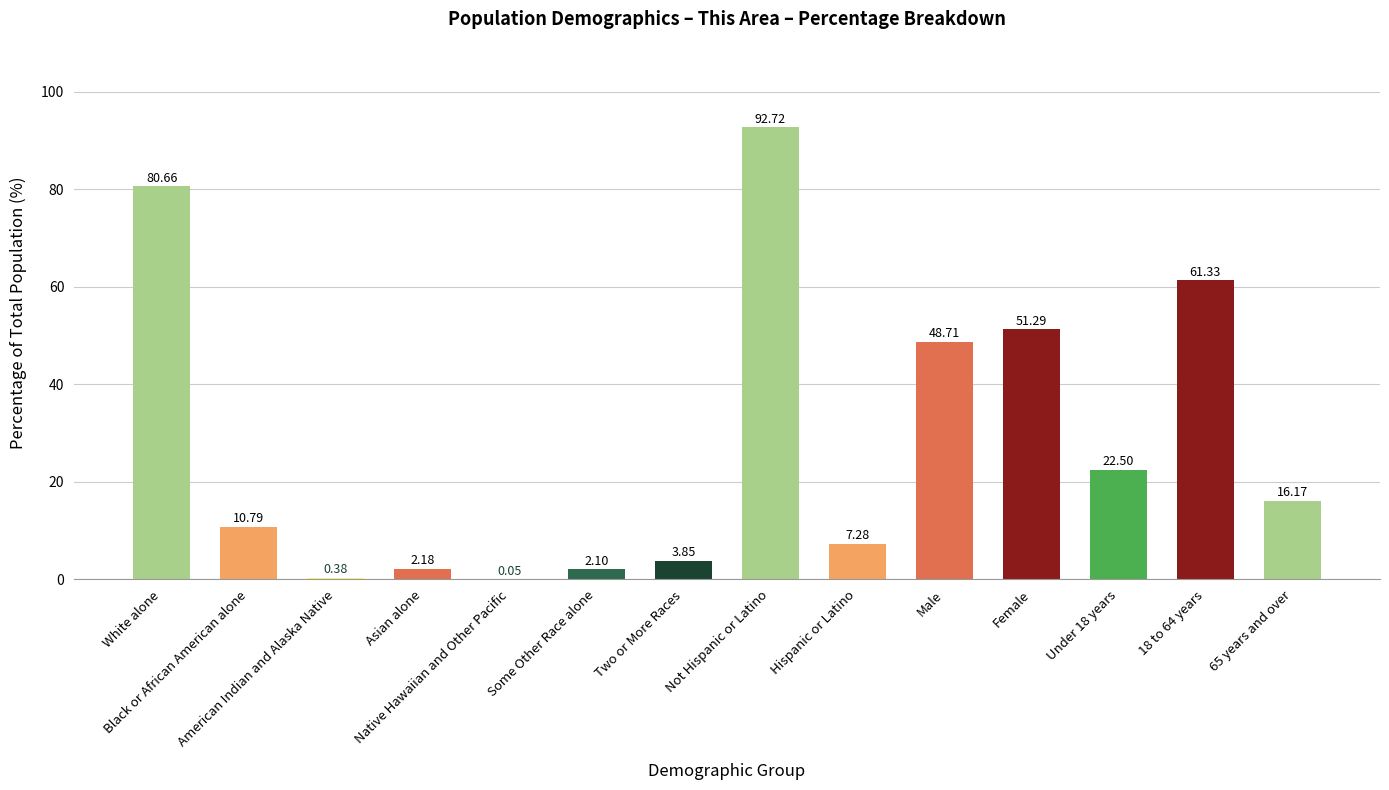

What is the sum of all values?

400.0